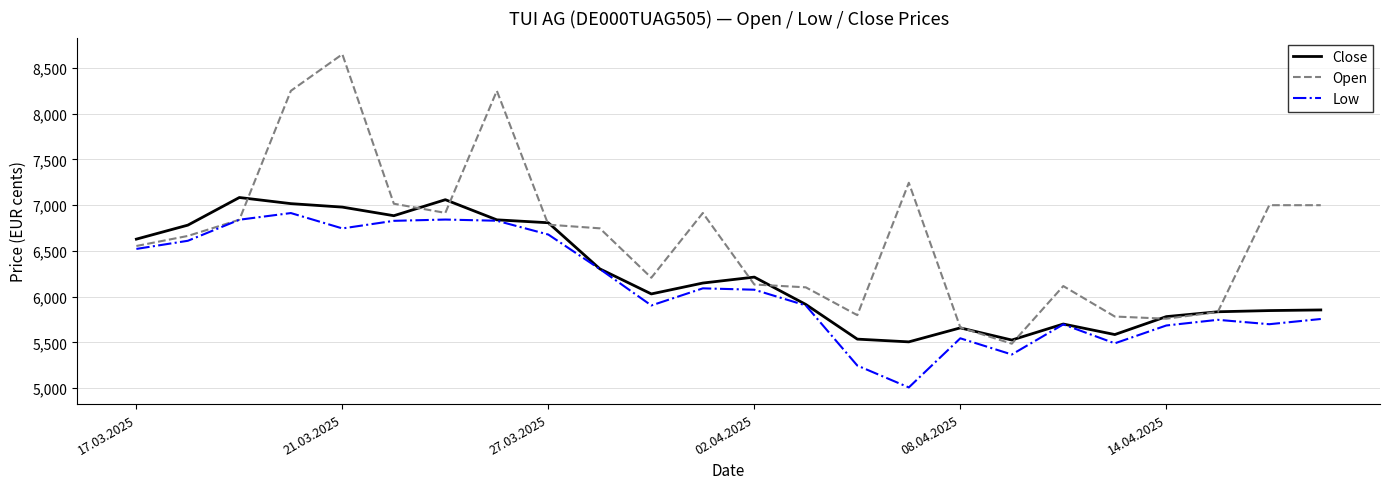

Which series has the largest range (max minus min)?

Open